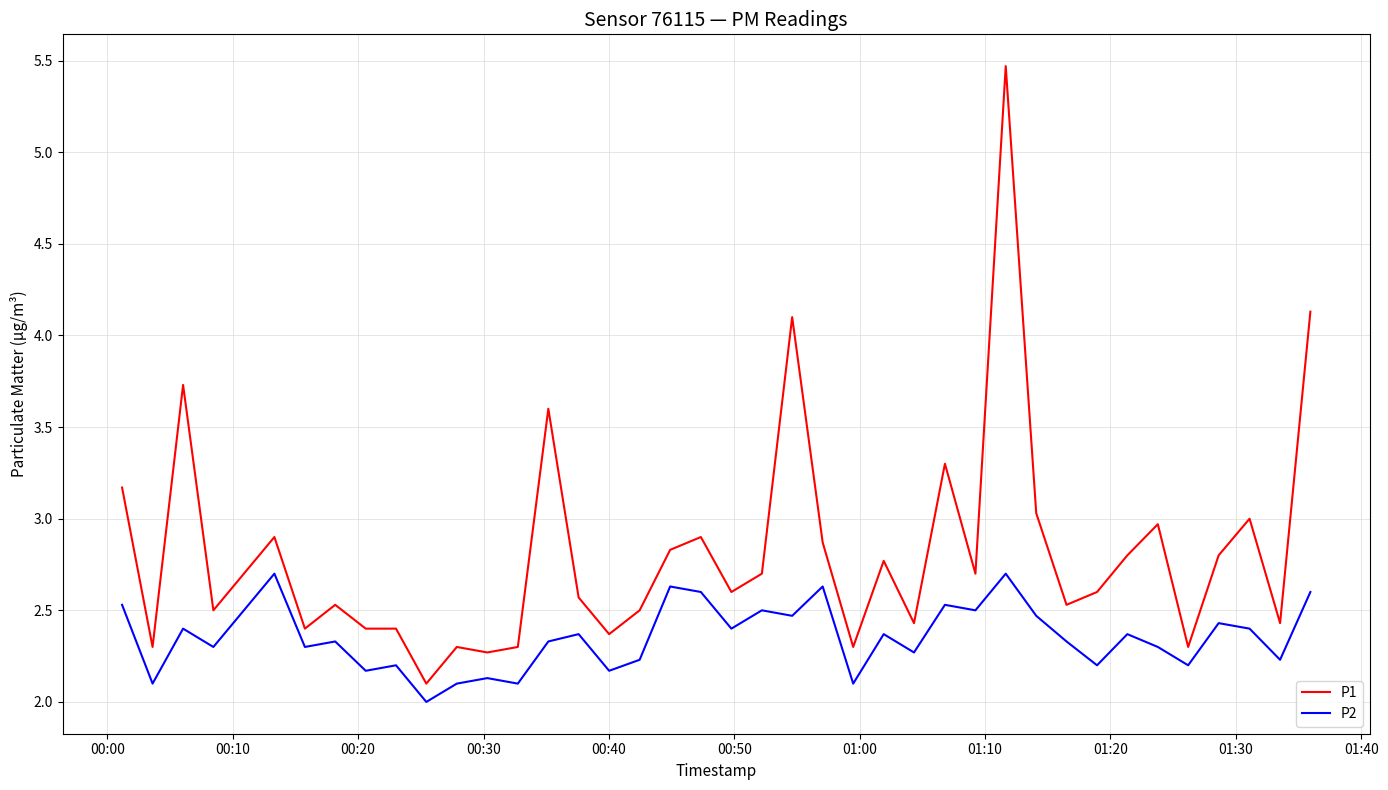

Count the P2 values in the range 2 to 3.

40